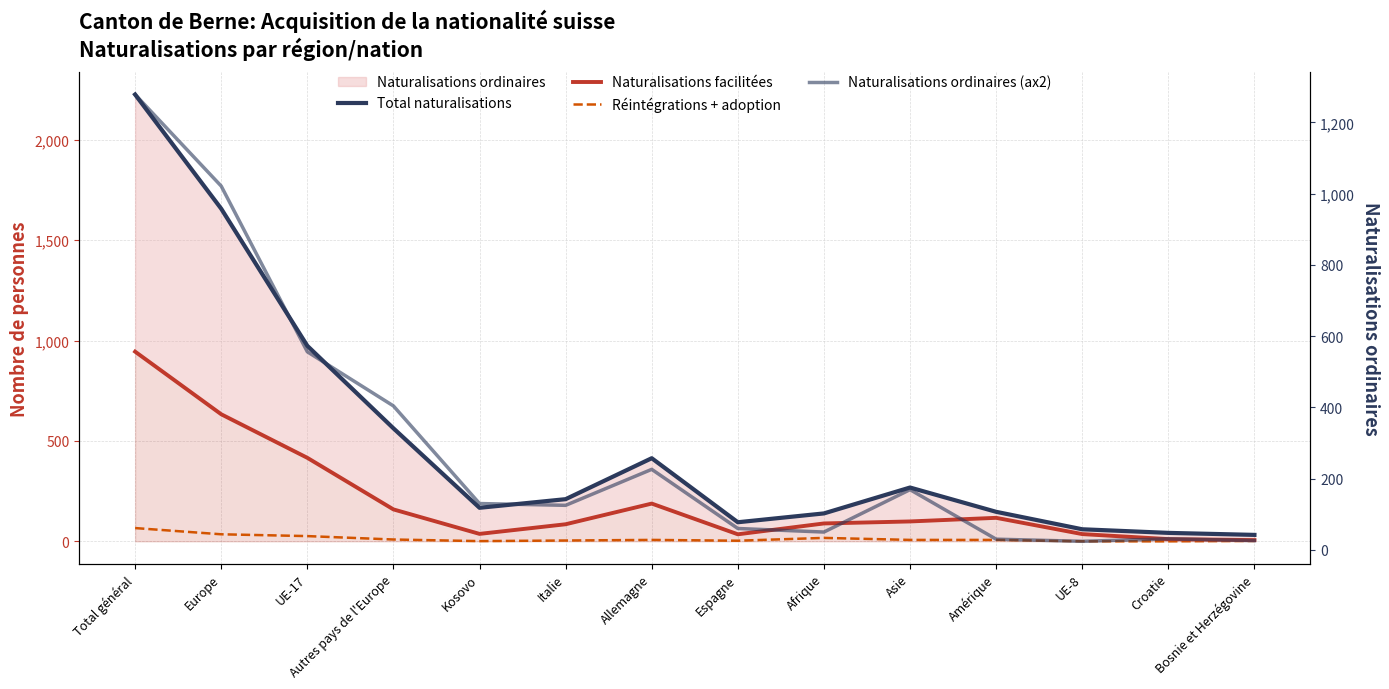

How many interior local peaks does the Naturalisations ordinaires (ax2) series have?

3